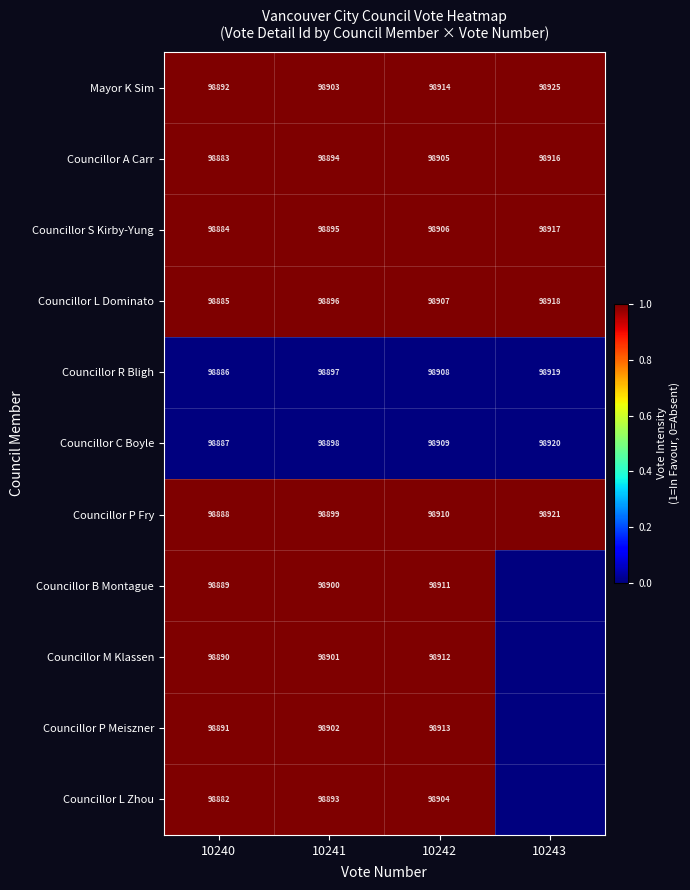

The value of Councillor B Montague at 10240 is 0. True or false?

False